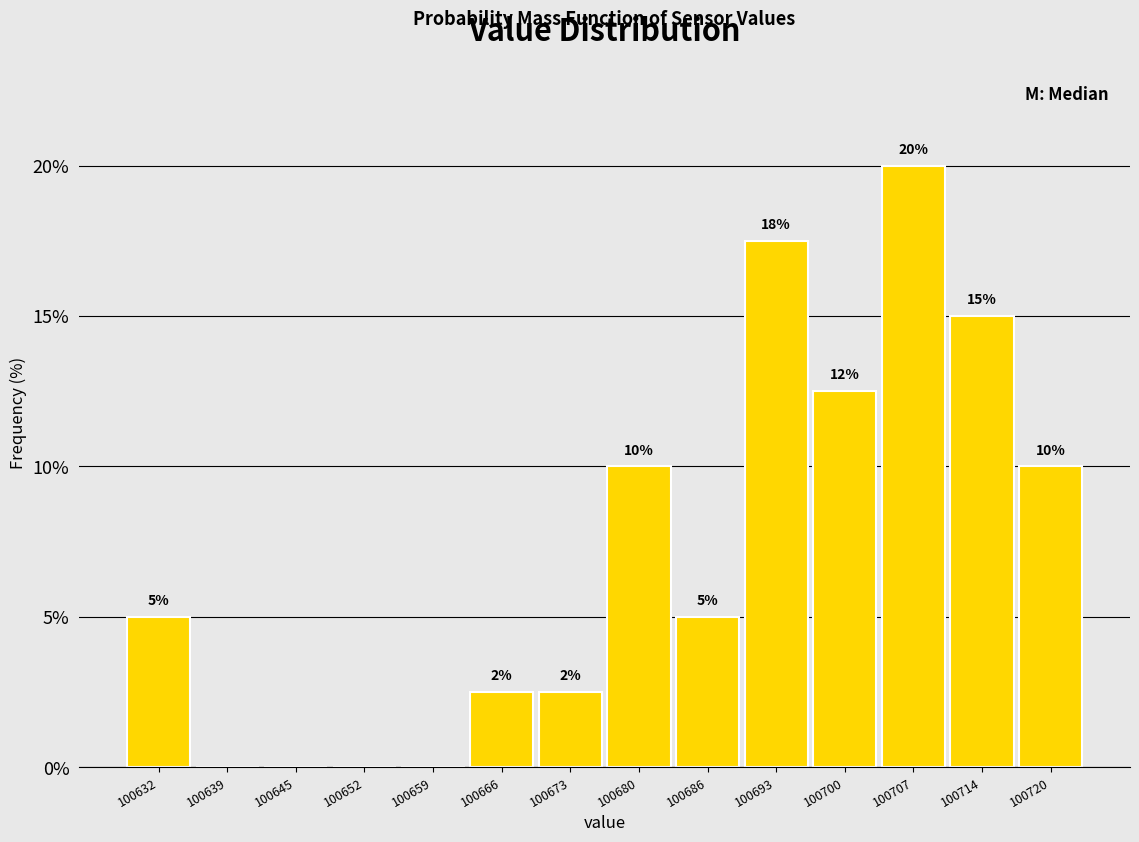

Over which range of the x-axis is the bar tallest?

100703 to 100710